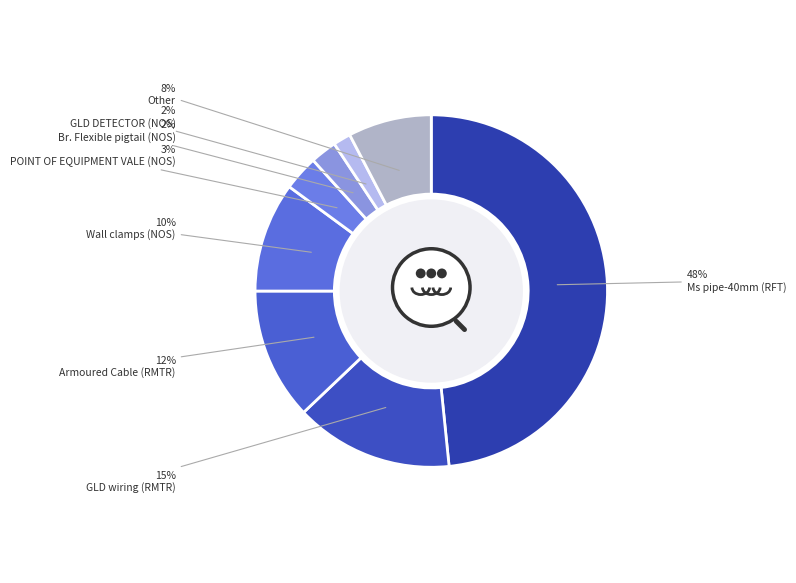

What portion of the pie excludes Compact Line Filter (NOS)?

99.6%